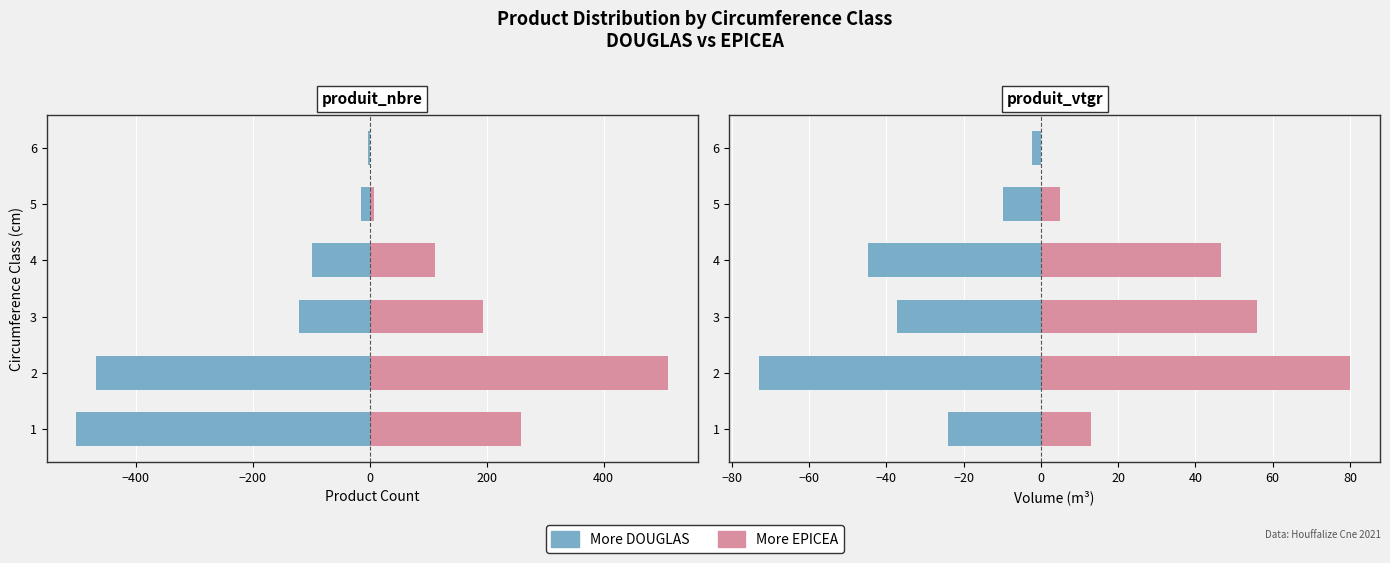

Which series has the widest spread of values?

More EPICEA